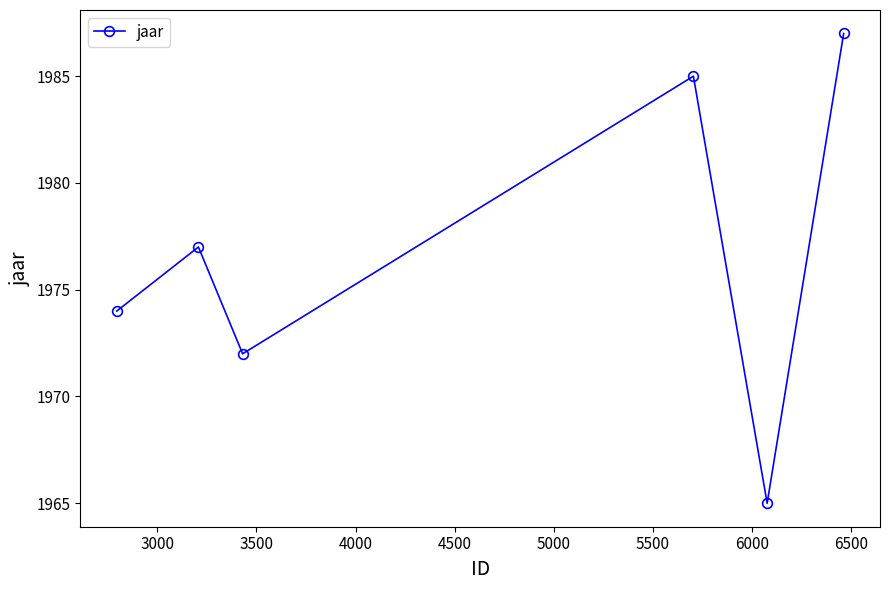

How many lines are shown in the chart?

1